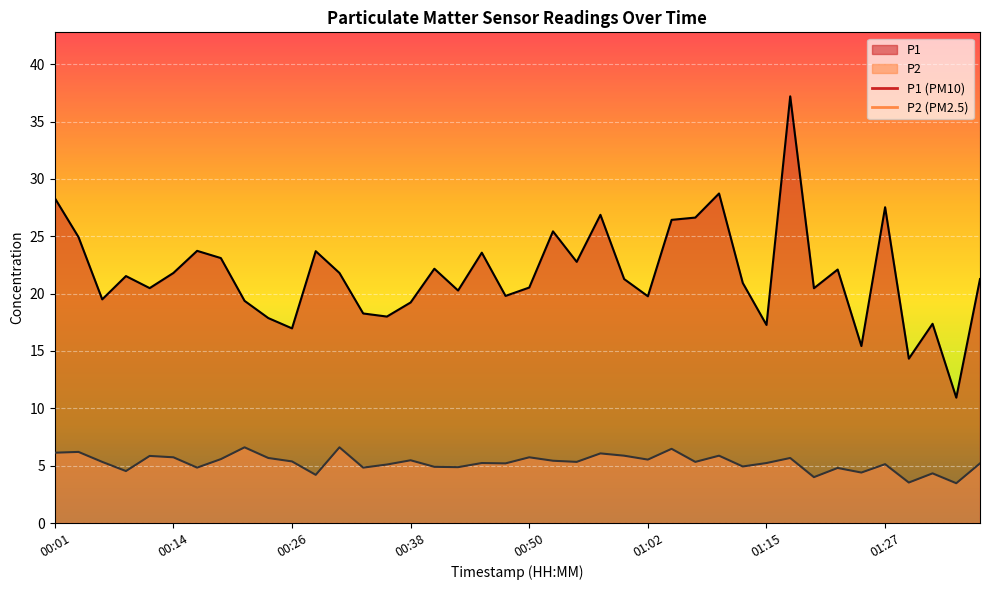

The P1 series shows 28.9 at 00:14. True or false?

False